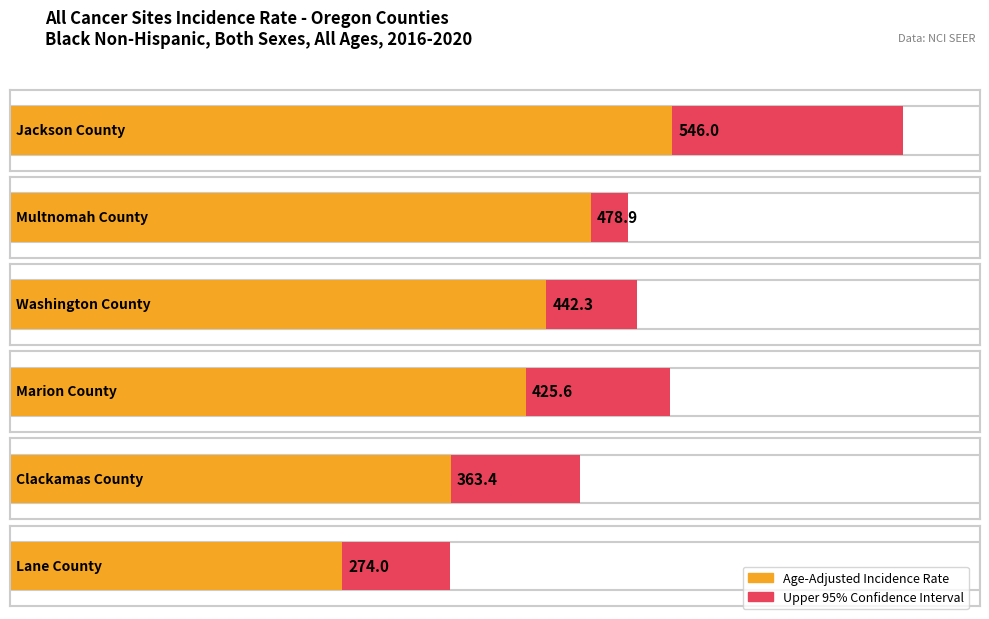

What is the sum of the Upper 95% CI values at Clackamas County and Jackson County?

1206.7